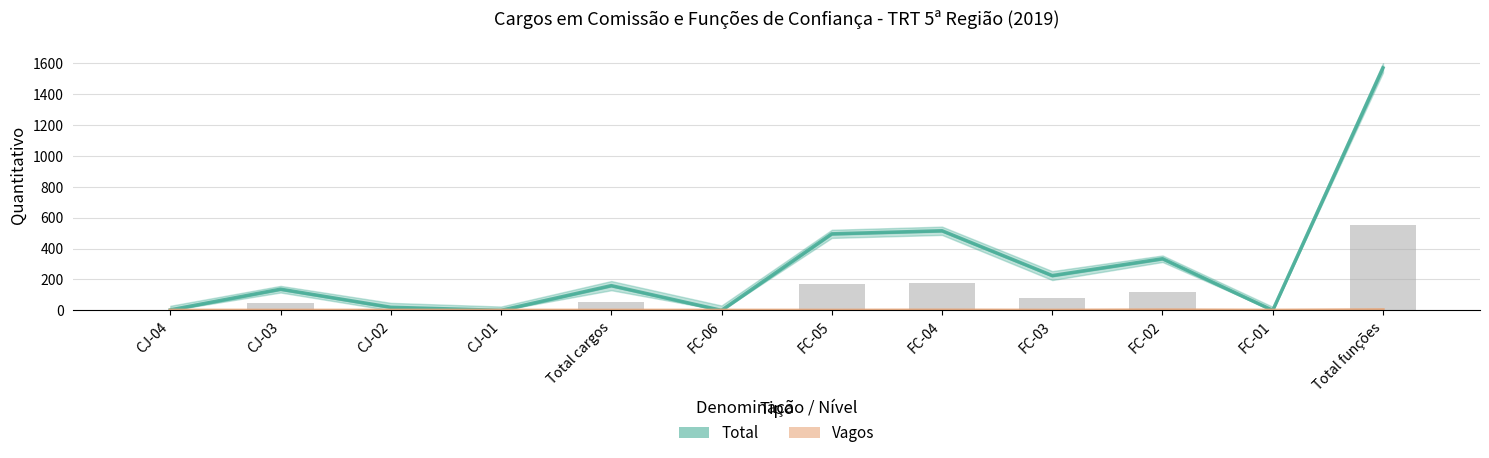

Rank the series at Total cargos from lowest to highest value.

Vagos, Total